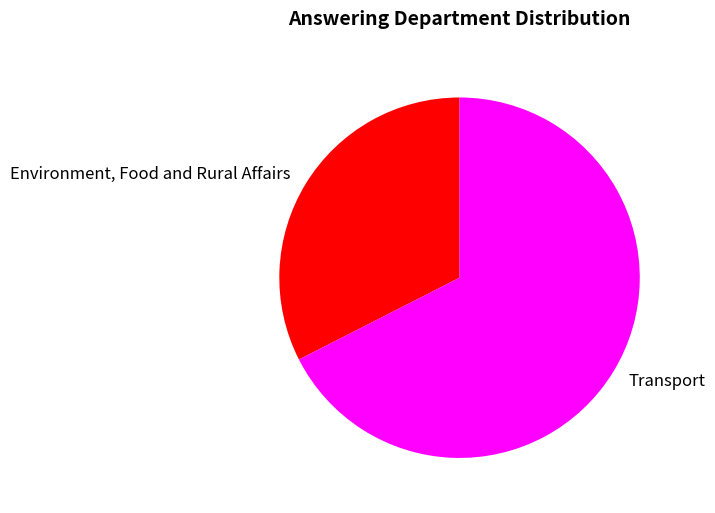

The Transport slice represents 68% of the pie. True or false?

True